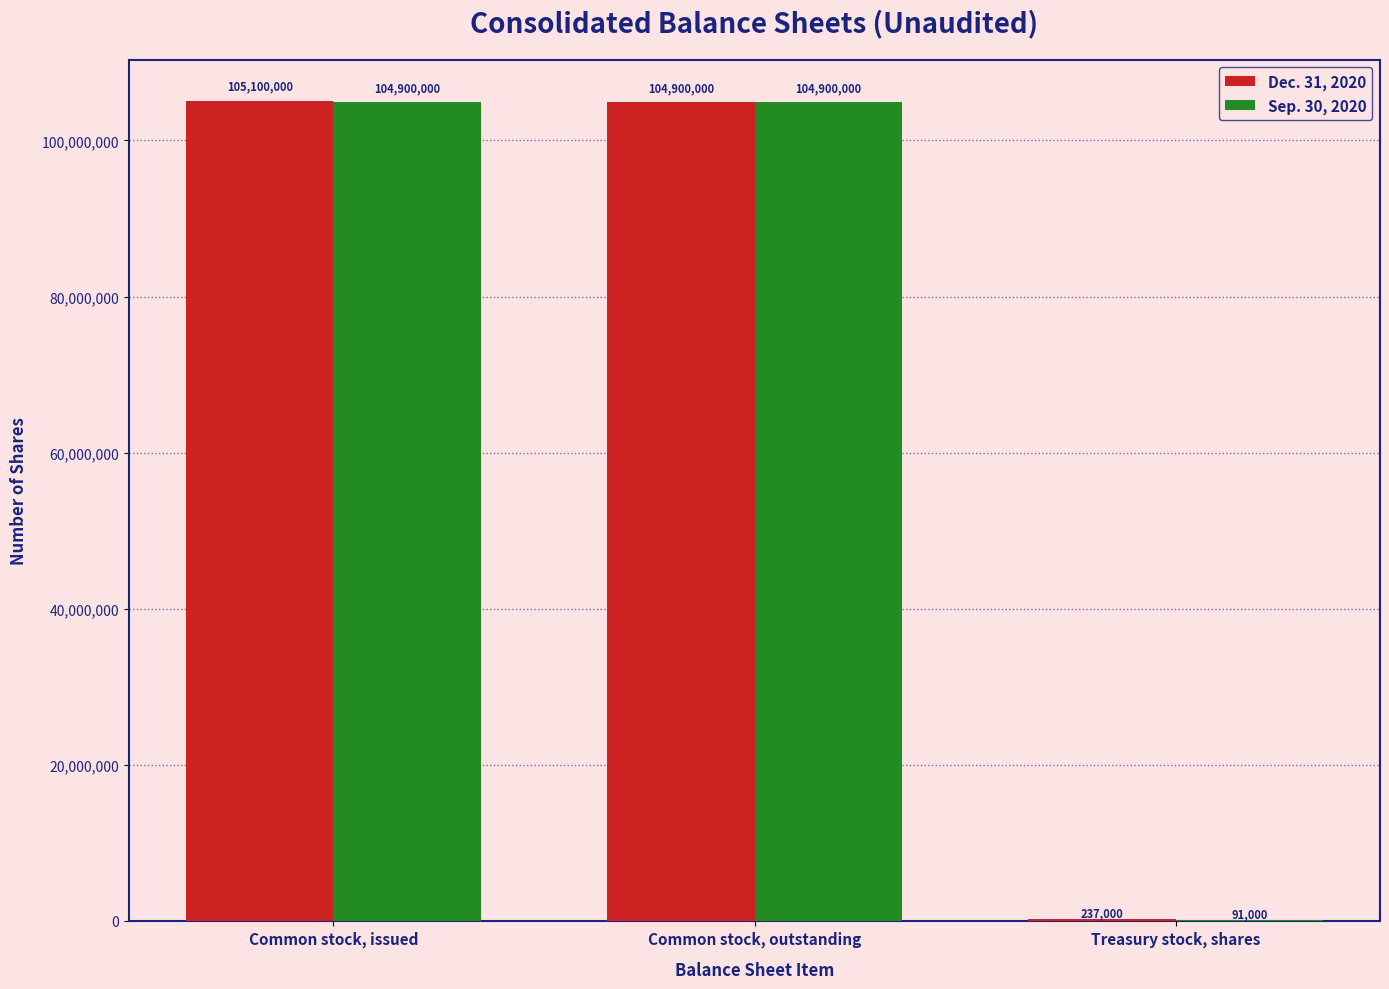

Reading left to right, transcribe all the data shown in this chart.

Dec. 31, 2020: Common stock, issued=105100000	Common stock, outstanding=104900000	Treasury stock, shares=237000
Sep. 30, 2020: Common stock, issued=104900000	Common stock, outstanding=104900000	Treasury stock, shares=91000